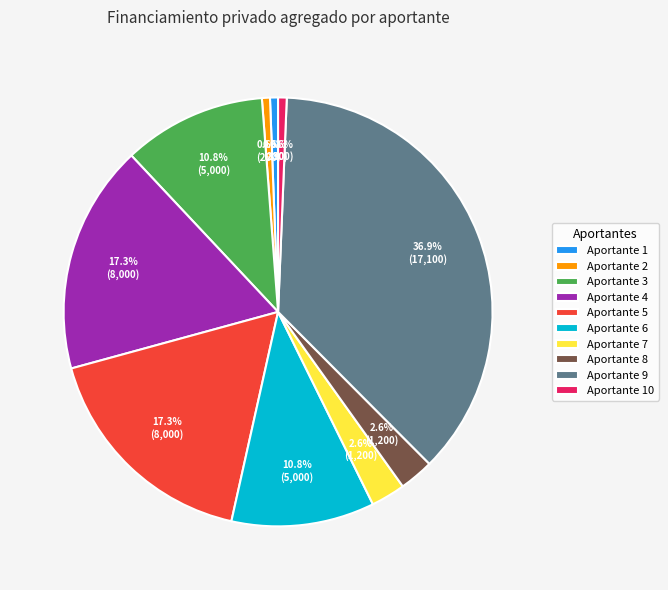

Which category has the biggest portion of the pie?

Aportante 9